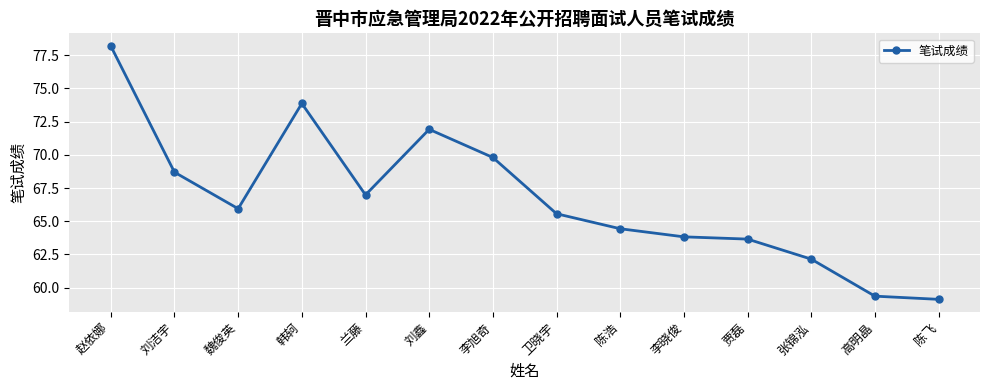

Is it true that the value at 韩轲 is 73.9?

True